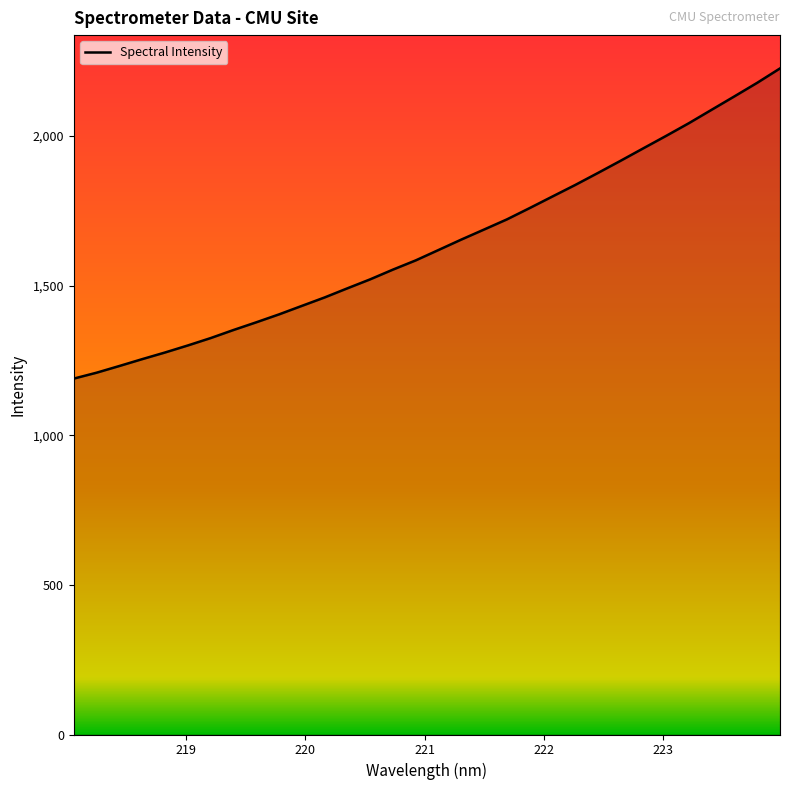

Reading left to right, what are all the values shown in this chart?

1189.3	1209.0	1231.4	1254.3	1276.5	1300.0	1324.6	1351.6	1377.3	1403.8	1432.2	1460.4	1491.0	1521.0	1553.5	1584.3	1619.0	1653.8	1687.4	1721.2	1759.1	1797.7	1836.2	1876.4	1917.4	1959.1	2000.5	2043.0	2087.8	2132.5	2177.8	2225.8